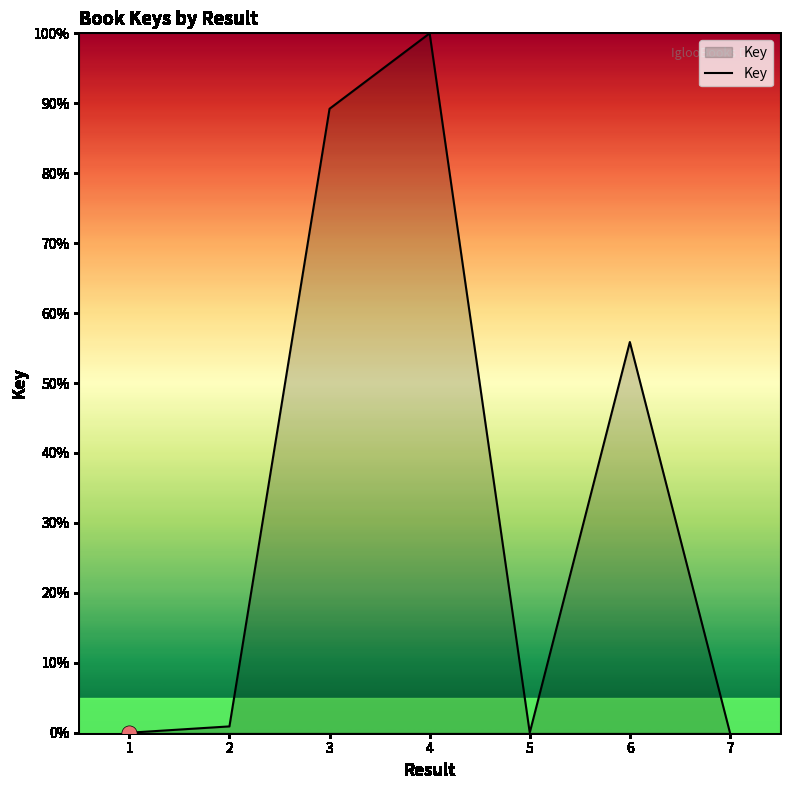

What is the change in value from 1 to 2?

+0.9